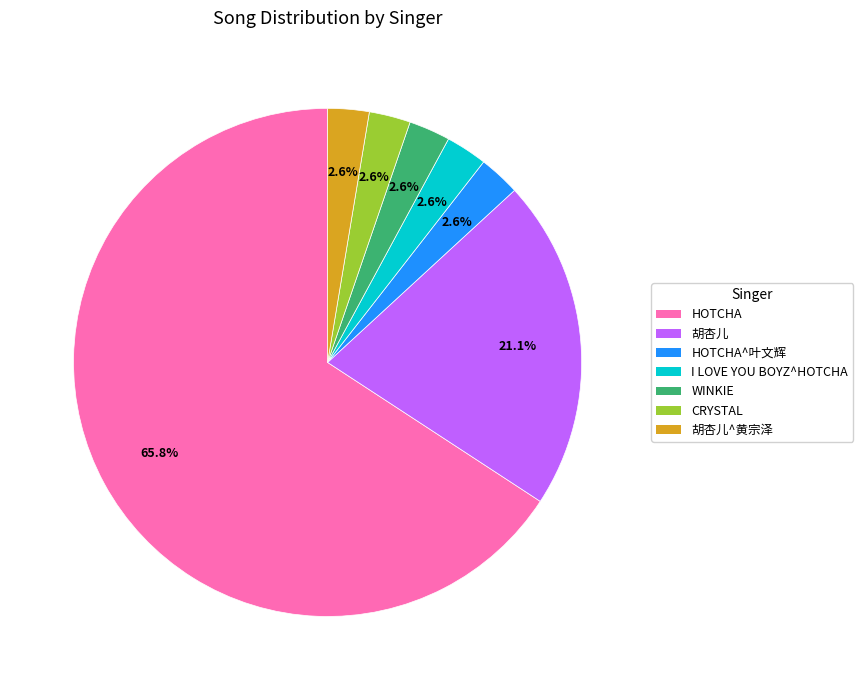

Does any single category account for the majority?

Yes